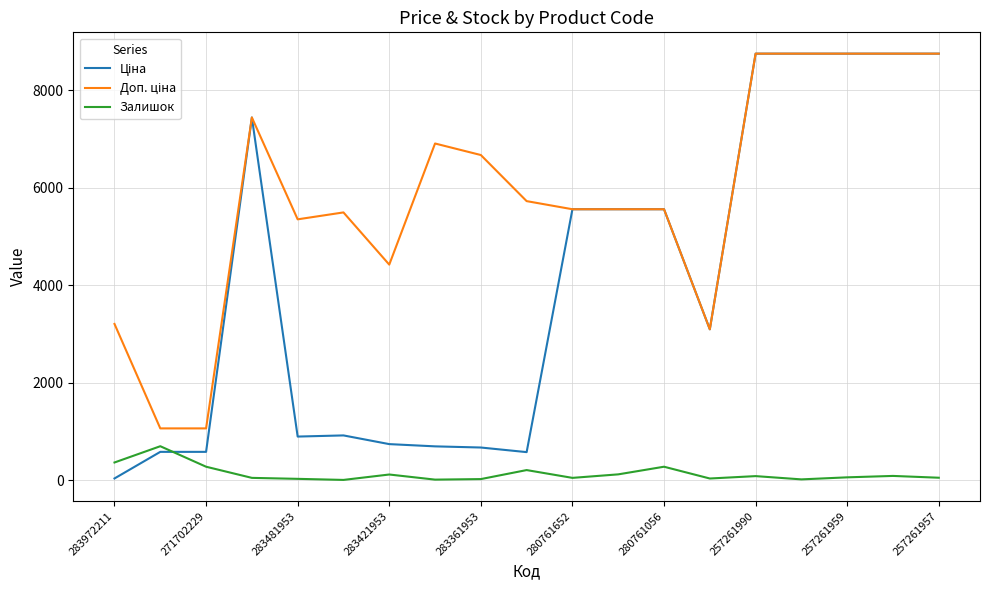

What is the maximum value for Залишок?

694.0